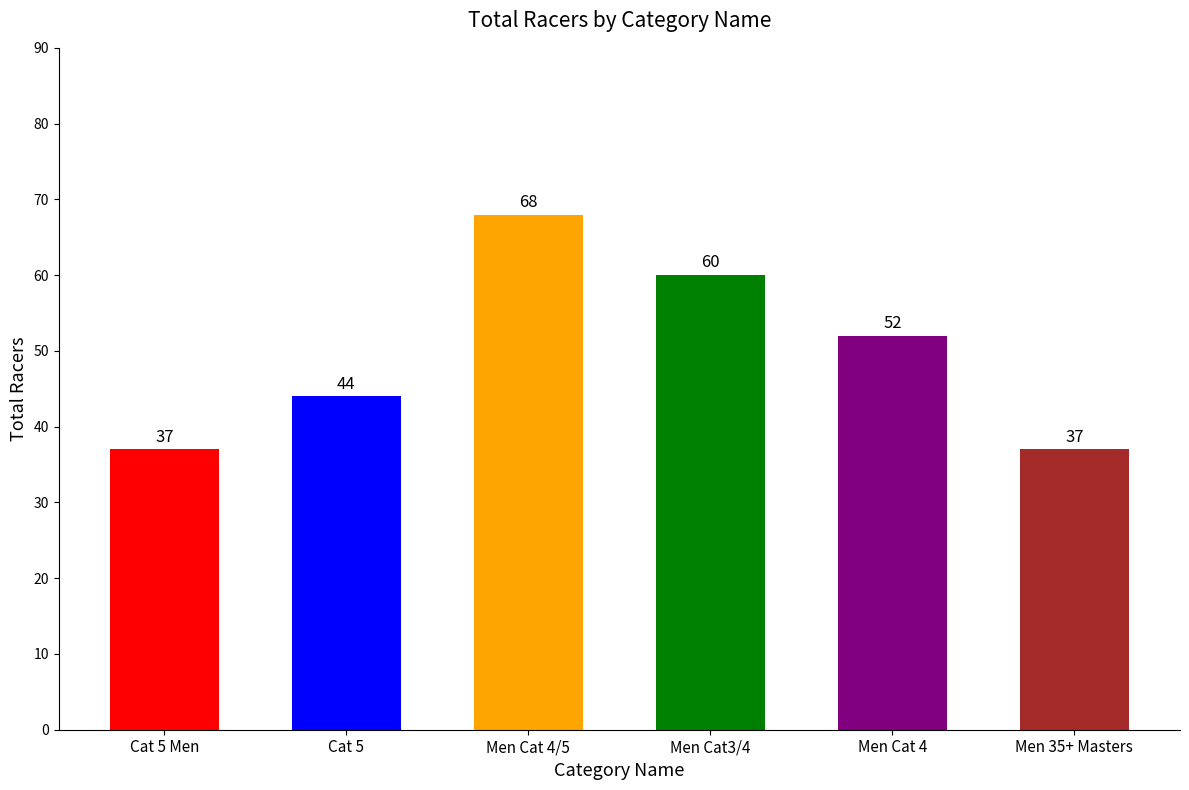

What is the difference between the values at Men Cat 4 and Men Cat 4/5?

16